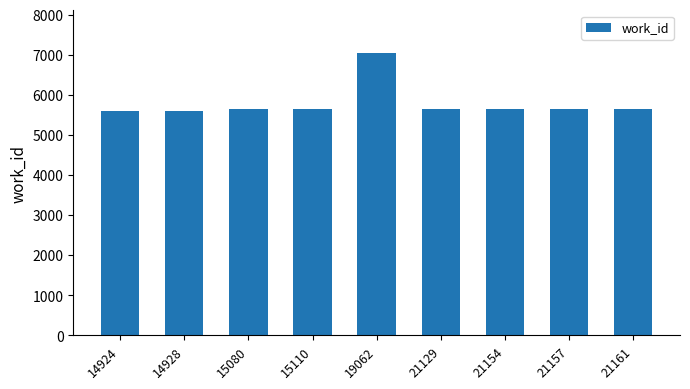

The chart shows a value of 7942 at 15110. True or false?

False